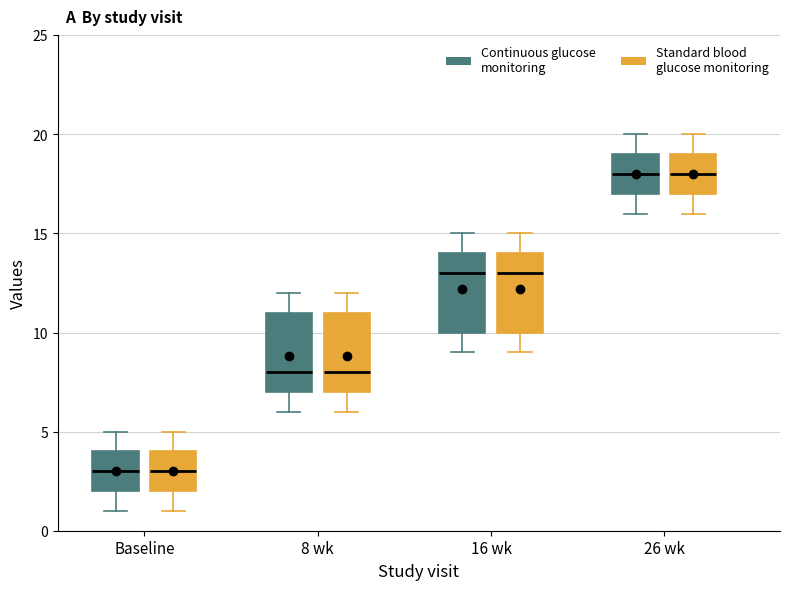

Reading left to right, transcribe this box plot: for each box, give where its median line is, the range the box spans, and where its two whiskers end, as read against the y-axis. The values are not printed on the chart, so give them approximately, as read against the axis.

Baseline (Continuous glucose monitoring): median 3, box 2 to 4, whiskers 1 to 5
Baseline (Standard blood glucose monitoring): median 3, box 2 to 4, whiskers 1 to 5
8 wk (Continuous glucose monitoring): median 8, box 7 to 11, whiskers 6 to 12
8 wk (Standard blood glucose monitoring): median 8, box 7 to 11, whiskers 6 to 12
16 wk (Continuous glucose monitoring): median 13, box 10 to 14, whiskers 9 to 15
16 wk (Standard blood glucose monitoring): median 13, box 10 to 14, whiskers 9 to 15
26 wk (Continuous glucose monitoring): median 18, box 17 to 19, whiskers 16 to 20
26 wk (Standard blood glucose monitoring): median 18, box 17 to 19, whiskers 16 to 20